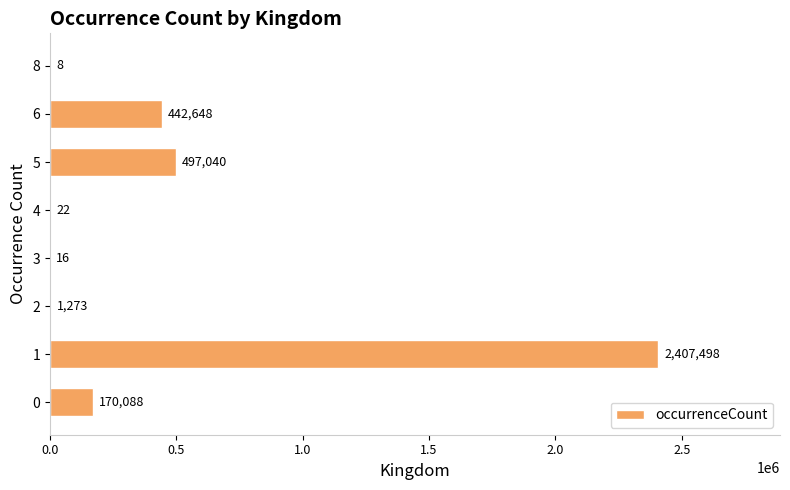

Reading bottom to top, list all the values displayed in this chart.

0=170088	1=2407498	2=1273	3=16	4=22	5=497040	6=442648	8=8